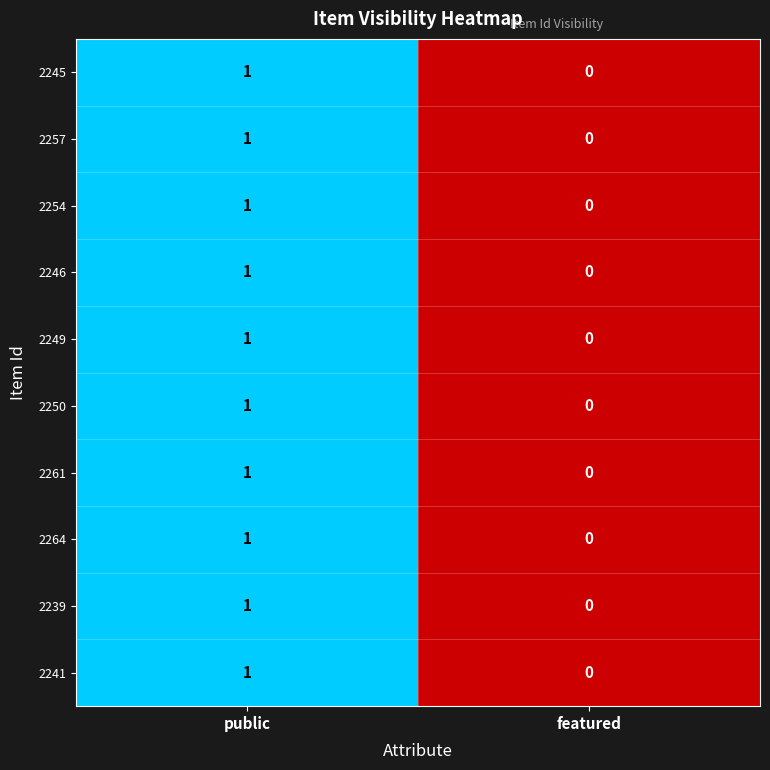

At which label is 2261 closest to 0?

featured